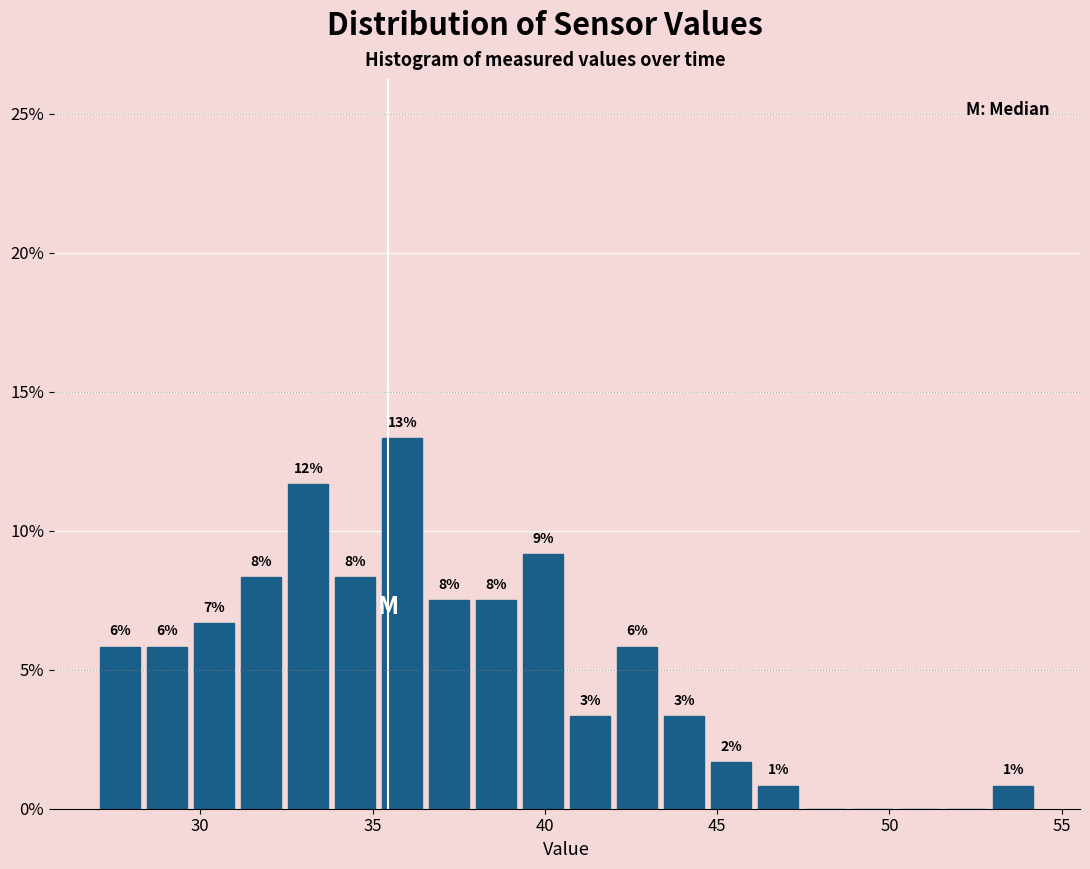

Around what value on the x-axis is the tallest bar? Give the approximate position of its centre, as read against the axis.

36.0